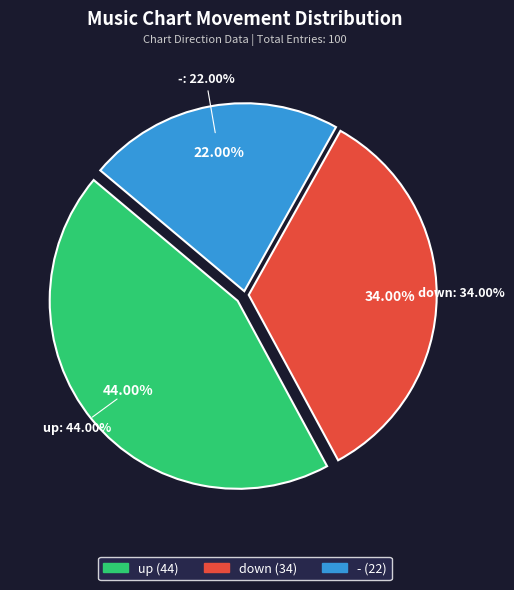

Between - and up, which is larger?

up